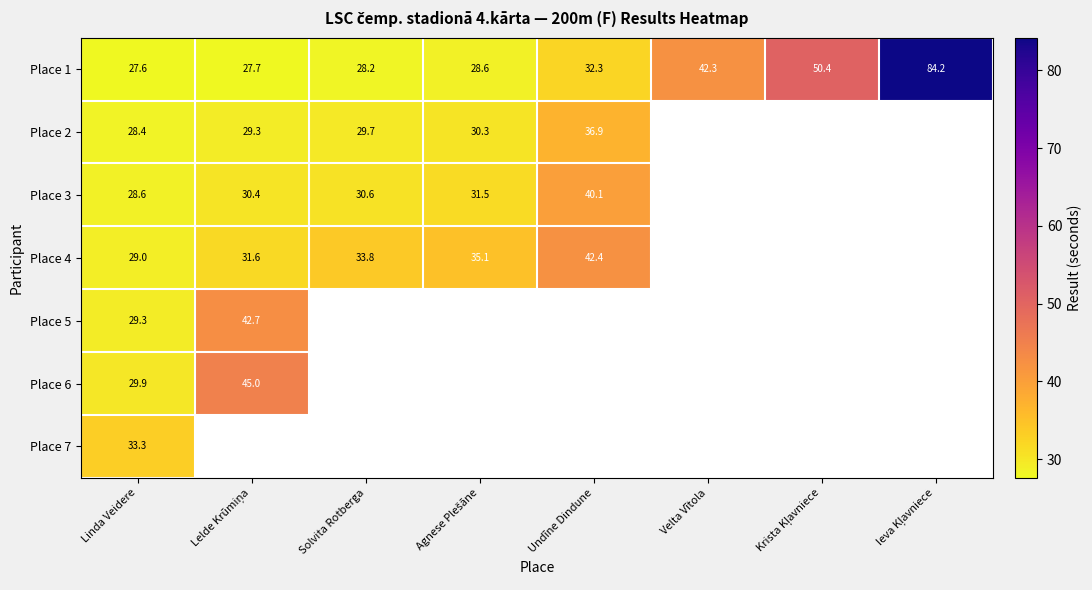

Is it true that Place 1 equals 64.5 at Velta Vītola?

False